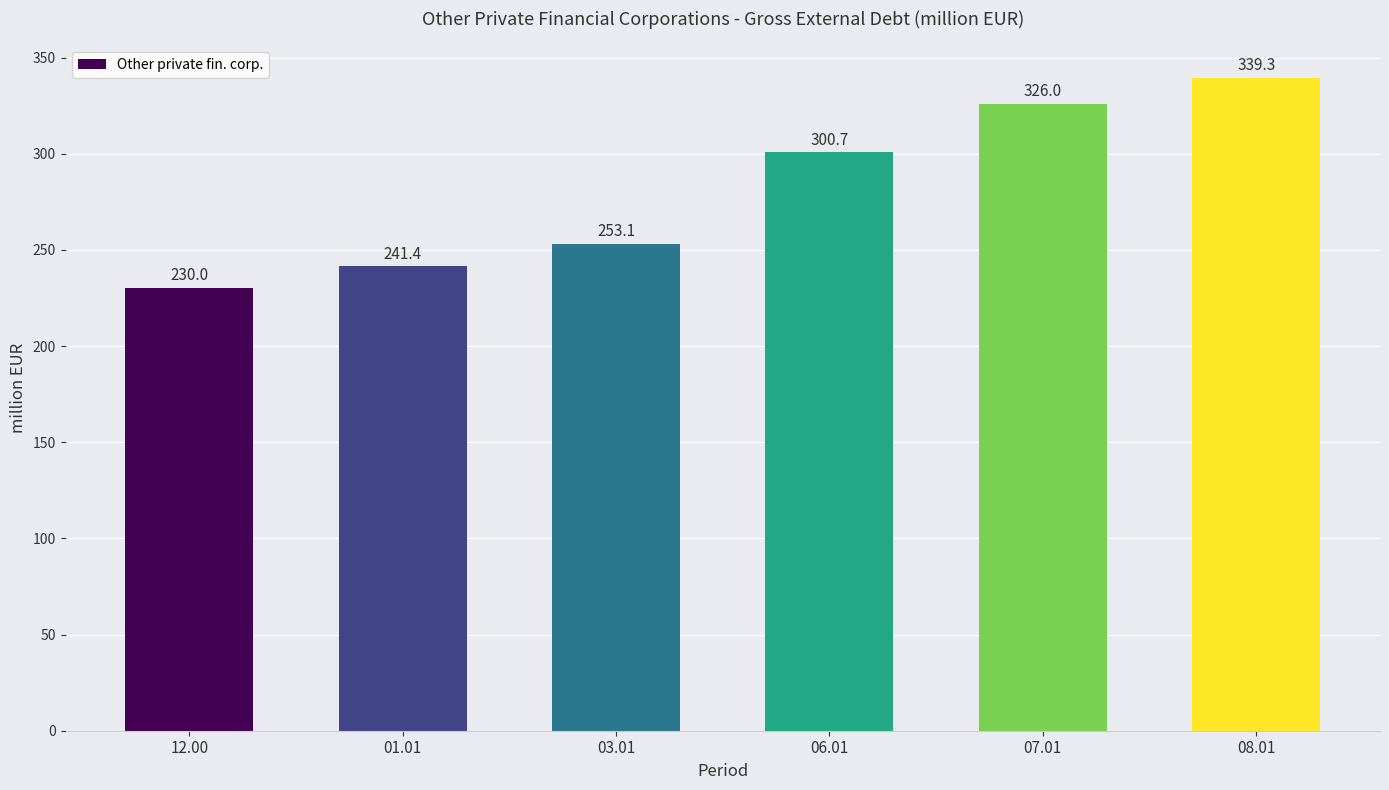

Between 06.01 and 07.01, which is larger?

07.01